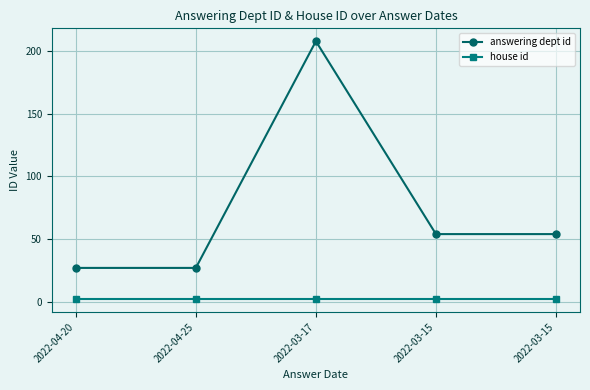

Count the number of data series in this chart.

2